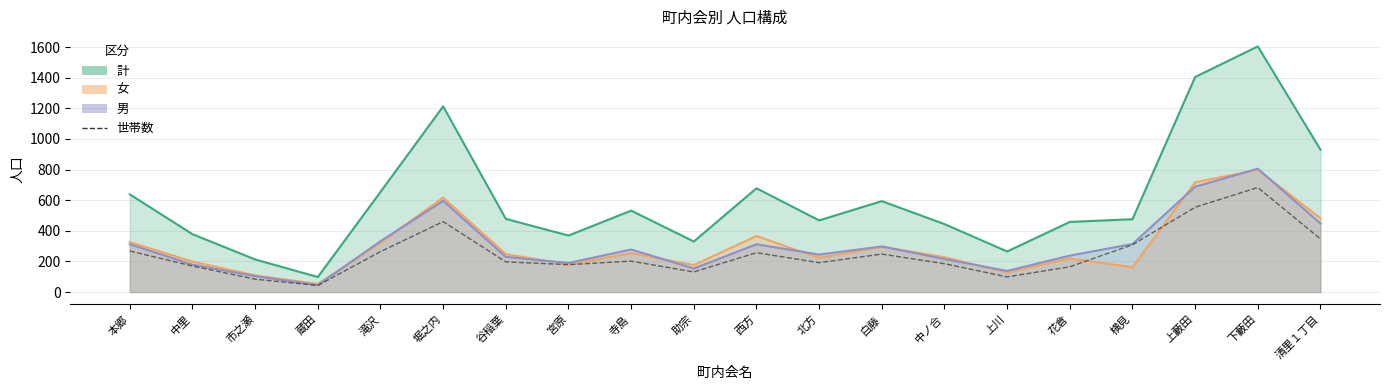

Reading left to right, what are all the values shown in this chart?

268	170	84	43	264	460	197	179	202	131	257	192	248	185	99	165	309	554	683	347